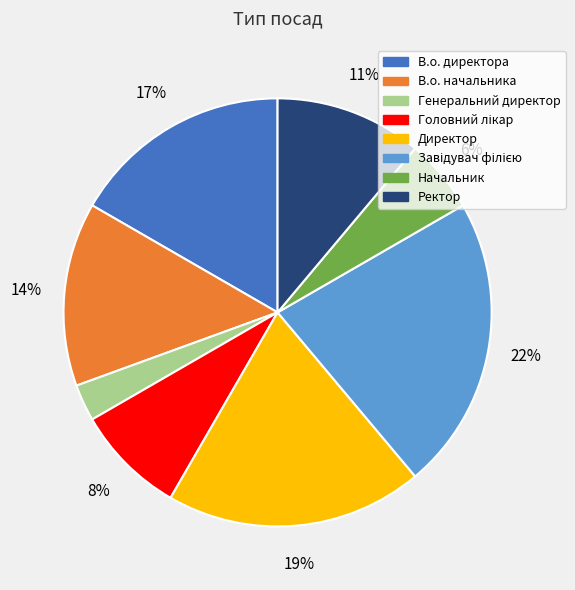

True or false: Начальник accounts for 13% of the total.

False